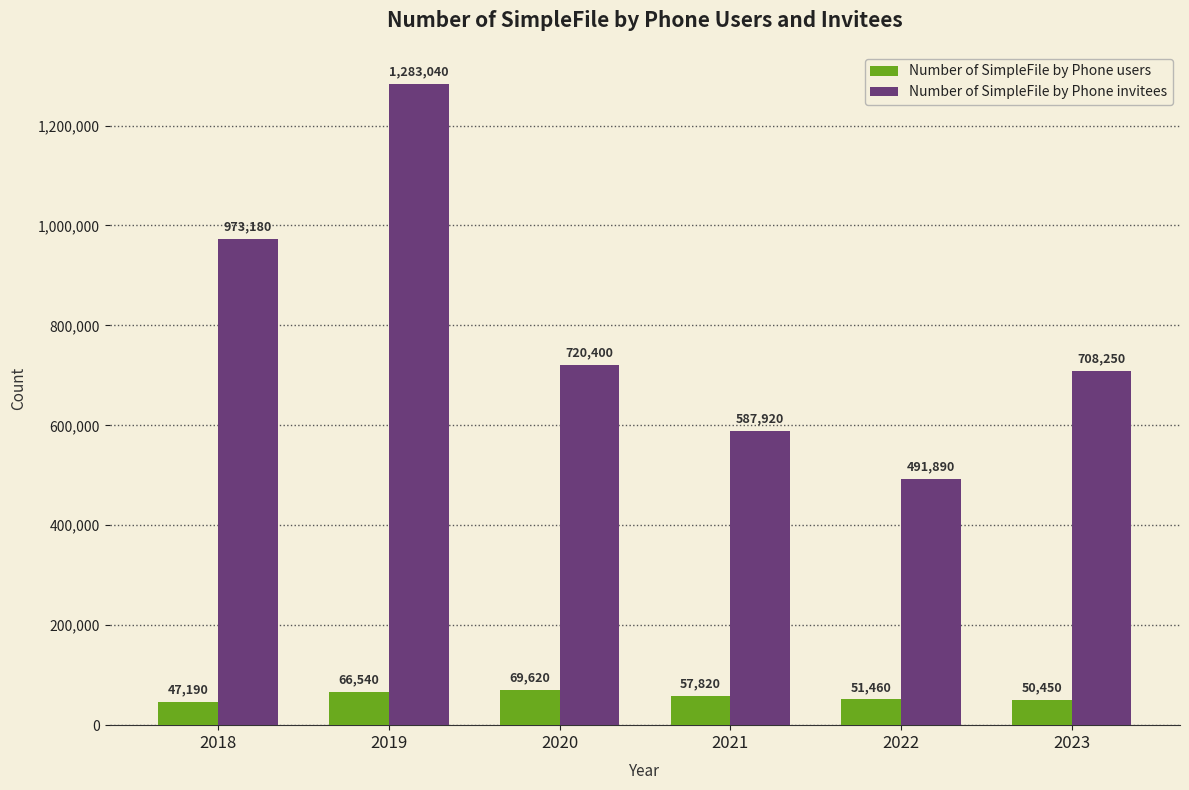

Where is Number of SimpleFile by Phone users nearest to the value 58405?

2021